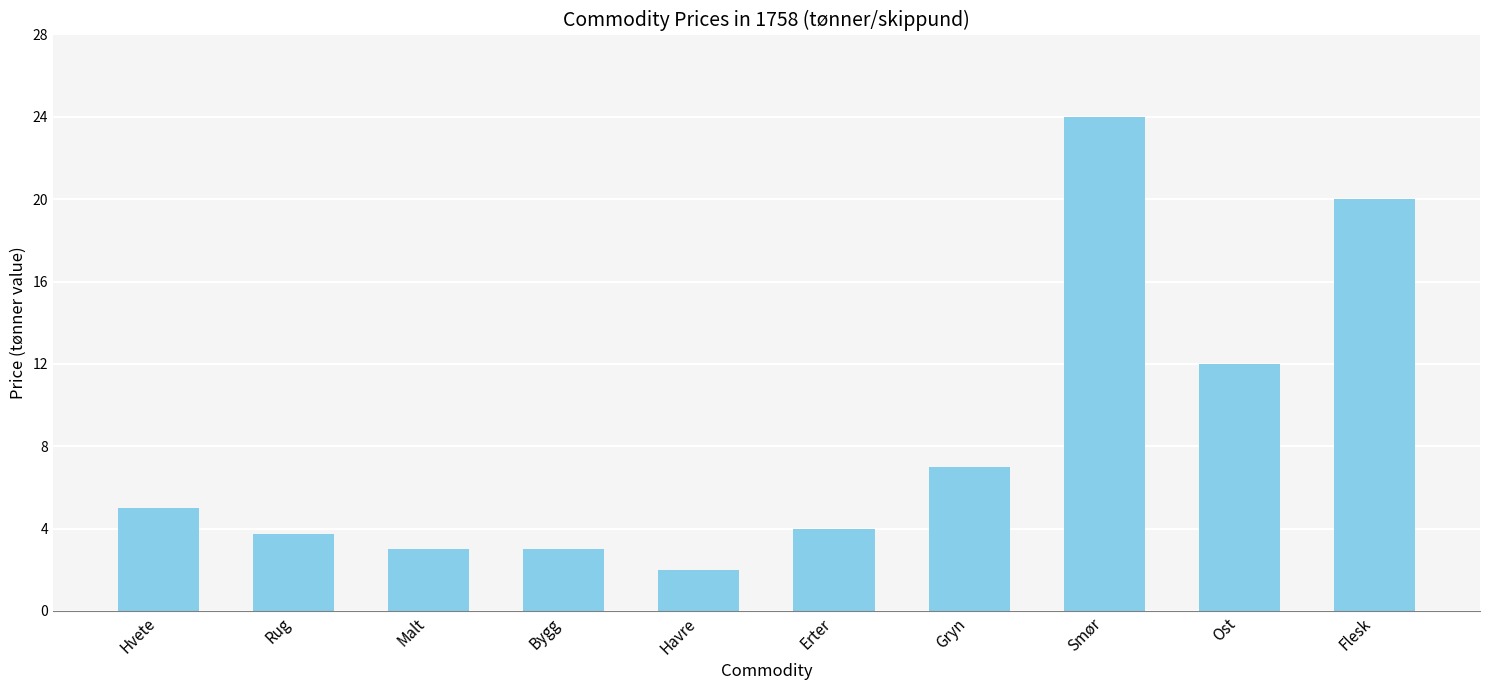

What is the sum of the values at Gryn and Erter?

11.0